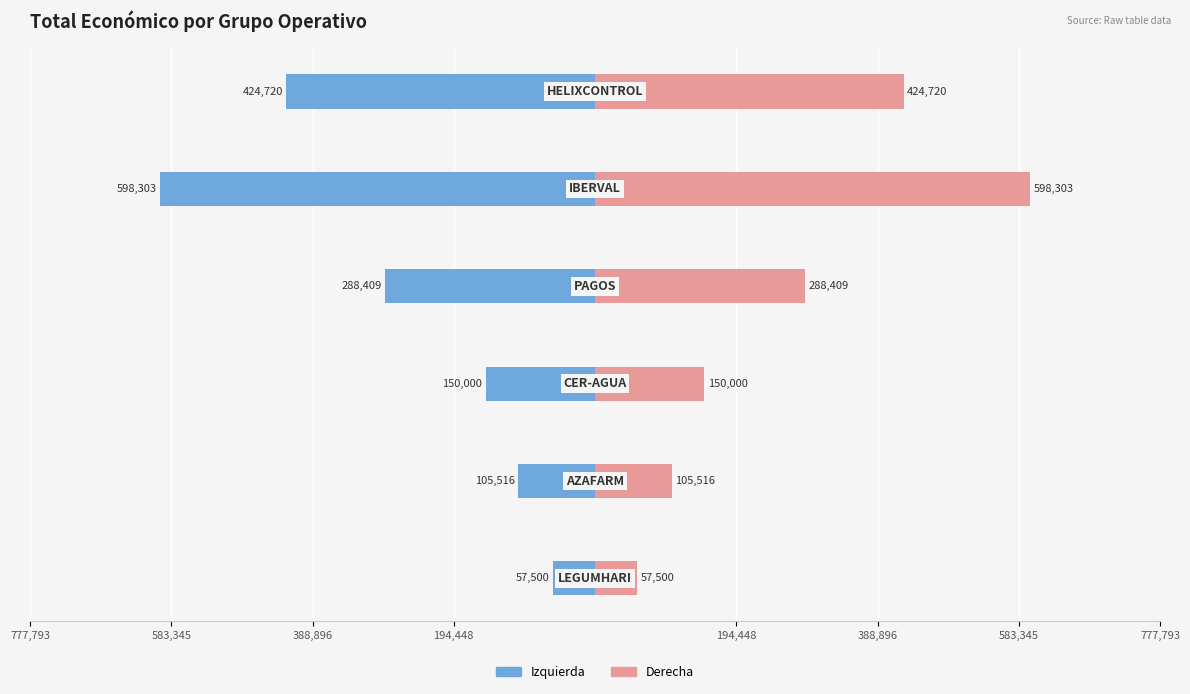

Is the value of Total económico (der) at 194,448 greater than the value of Total económico (izq) at 583,345?

Yes